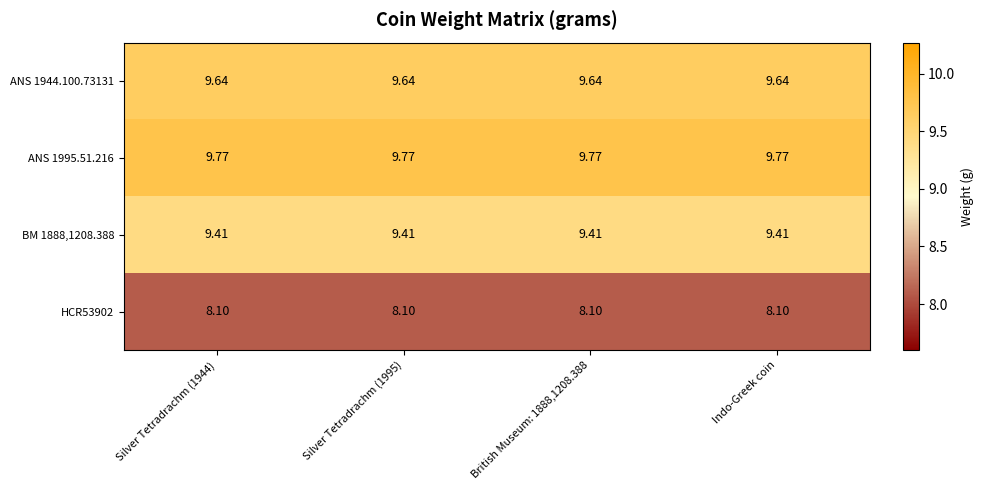

Is the value of BM 1888,1208.388 at British Museum: 1888,1208.388 greater than the value of ANS 1944.100.73131 at Indo-Greek coin?

No